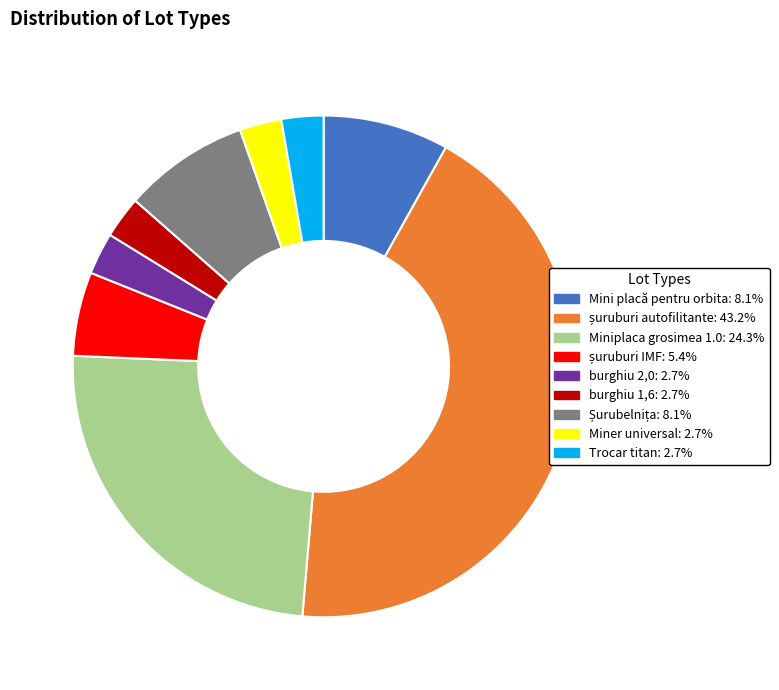

Does any single category account for the majority?

No